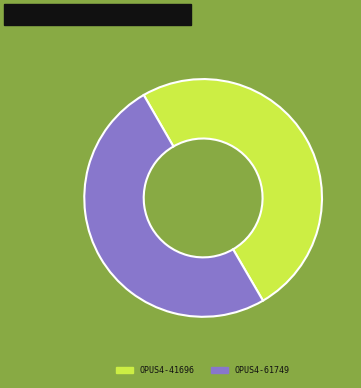

Is it true that OPUS4-61749 is 50% of the pie?

True